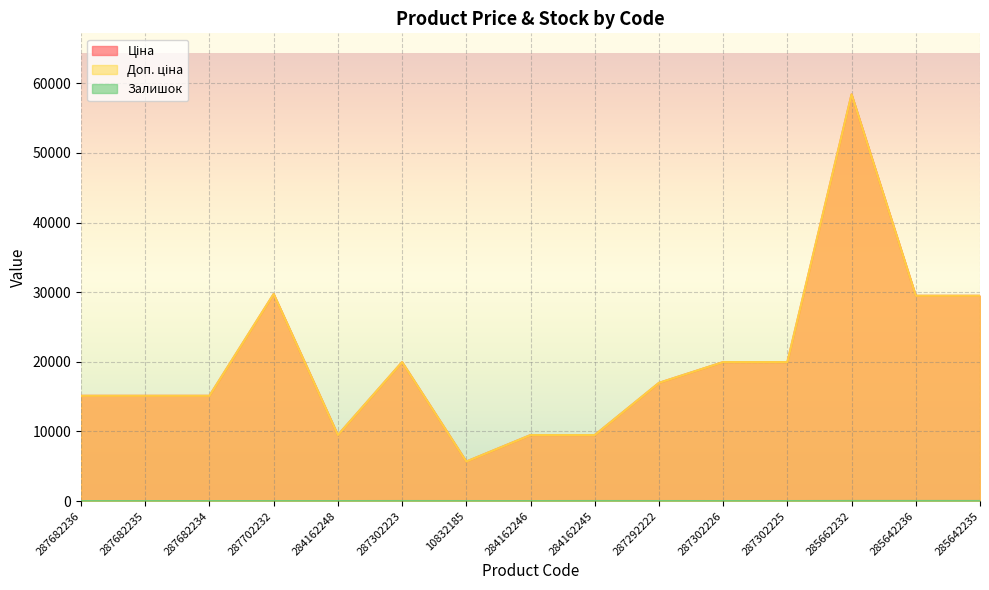

Which has a higher value, 285642236 or 287302226?

285642236